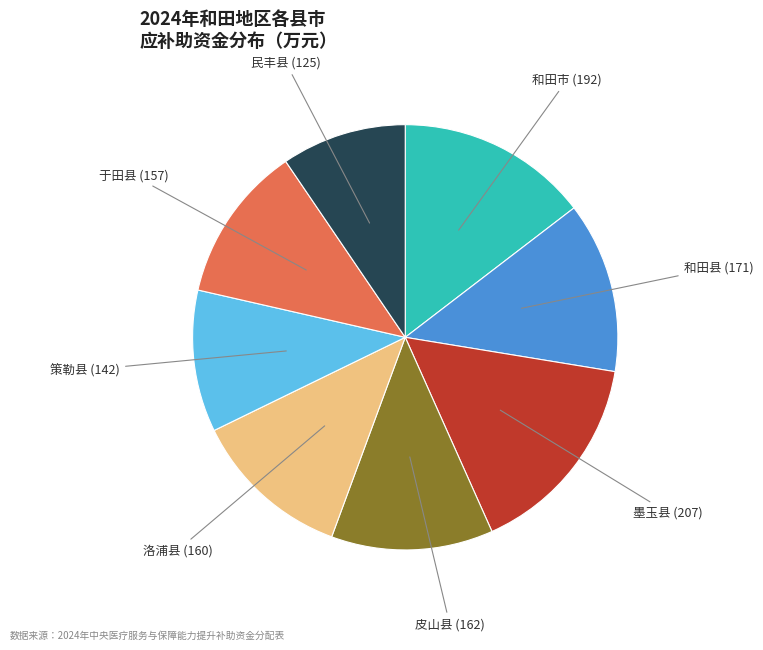

Which category has the biggest portion of the pie?

墨玉县